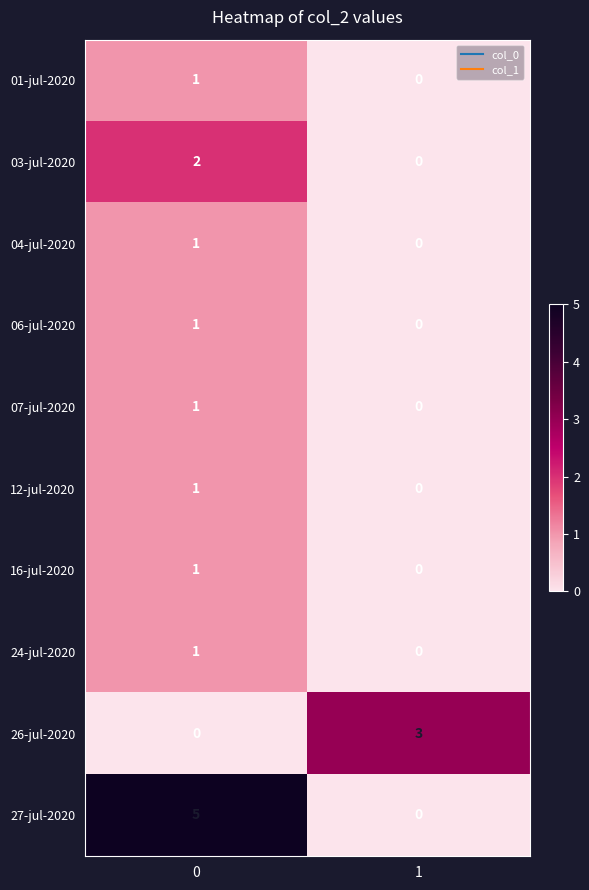

The value of 01-jul-2020 at 0 is 2. True or false?

False